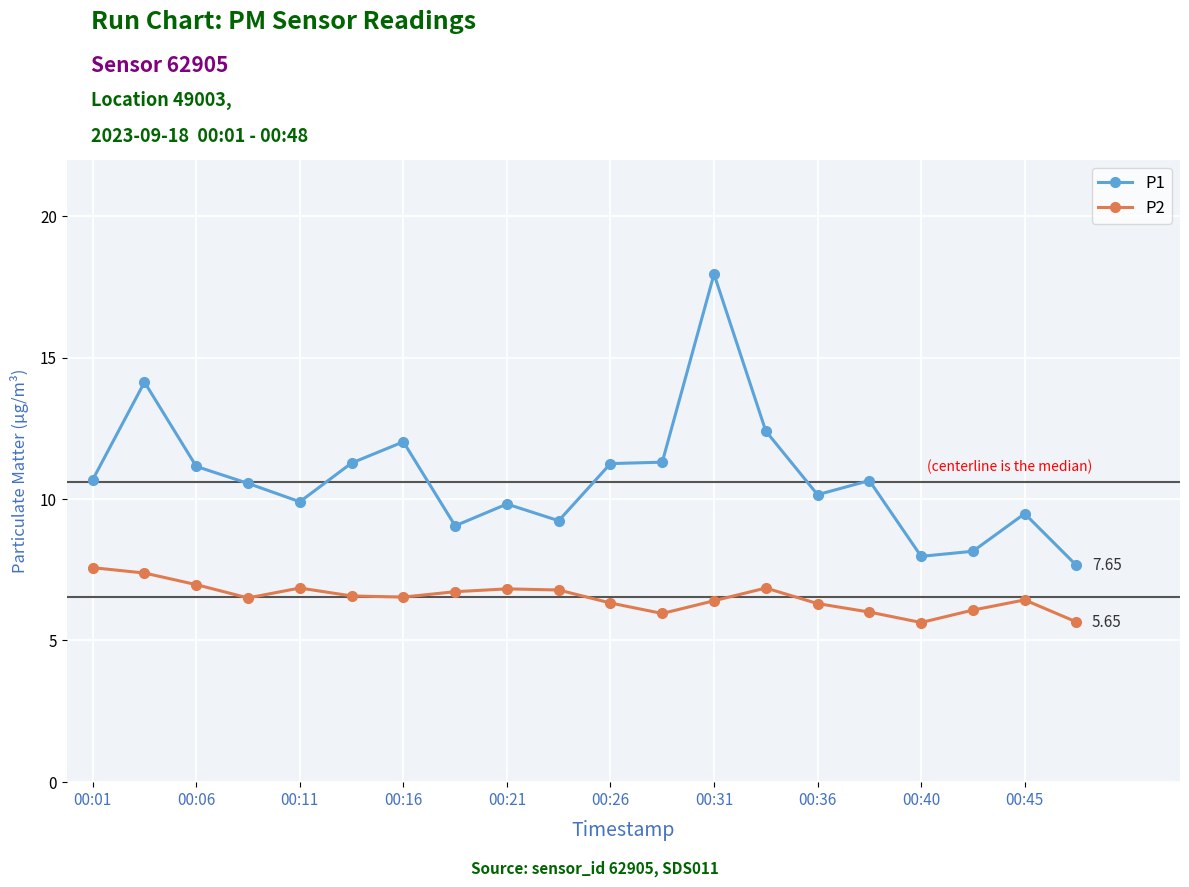

List the series in order of their overall mean, highest first.

P1, P2